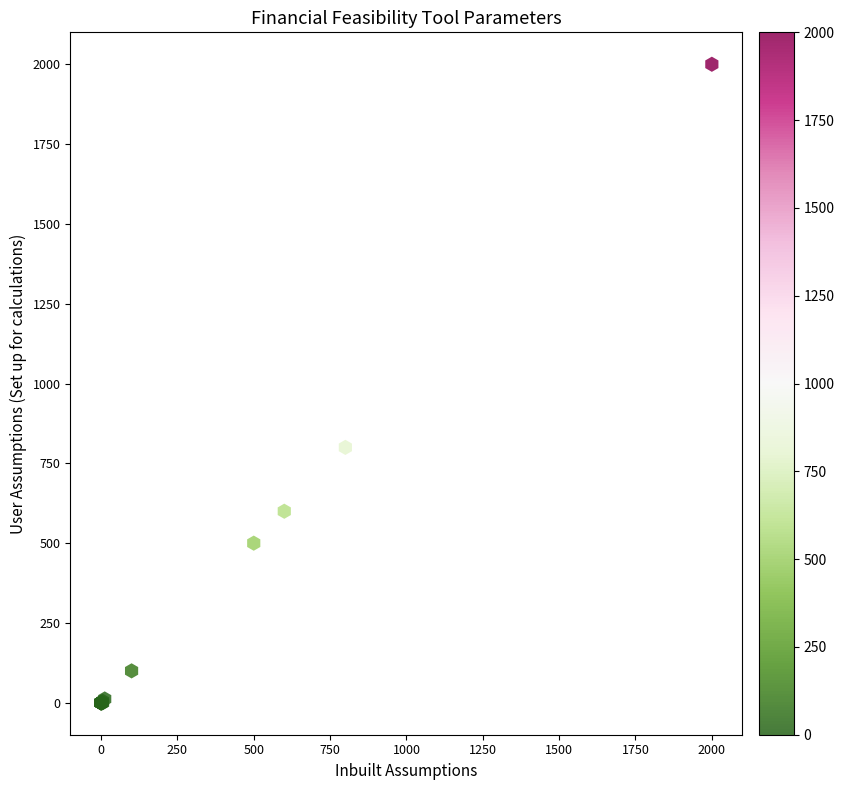

What Y value in the scatter plot is closest to 1000?

800.0